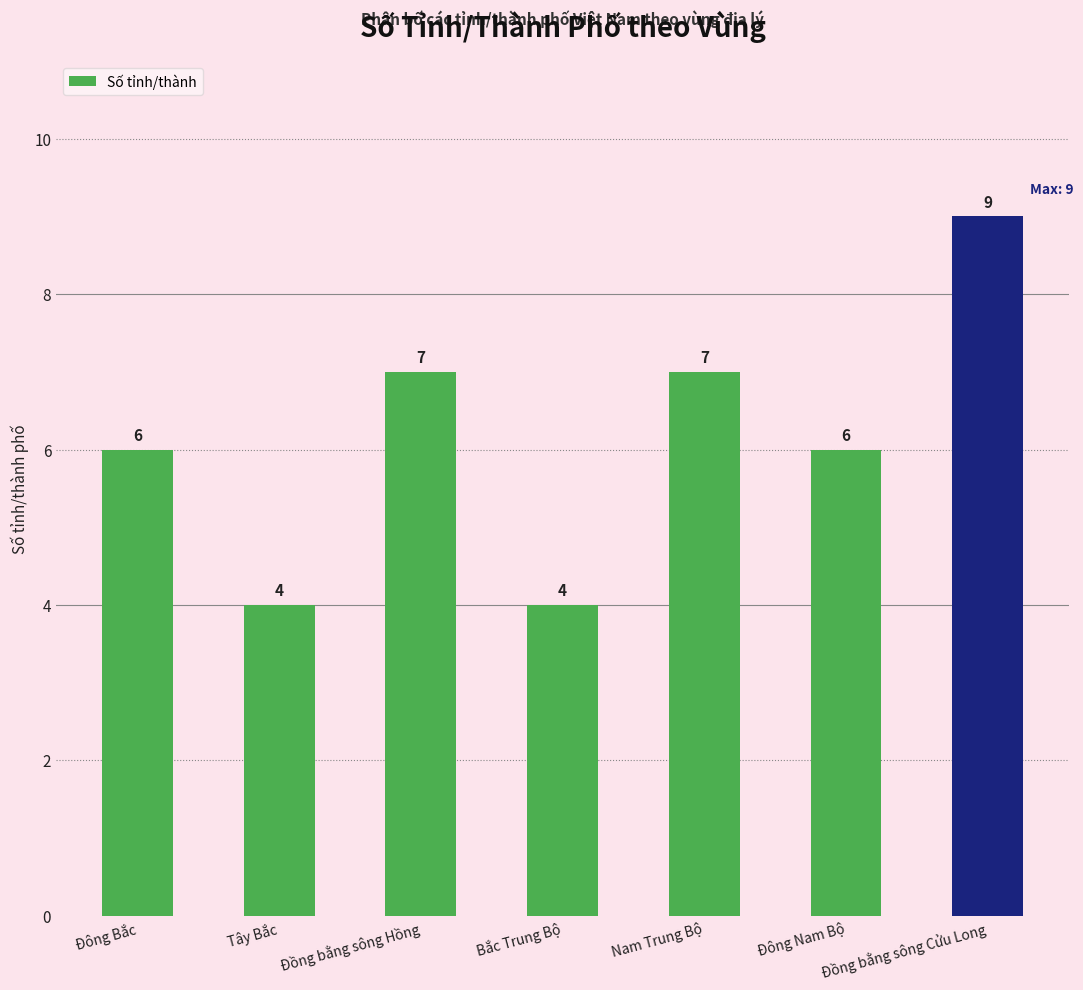

Between Đồng bằng sông Hồng and Đồng bằng sông Cửu Long, which is larger?

Đồng bằng sông Cửu Long